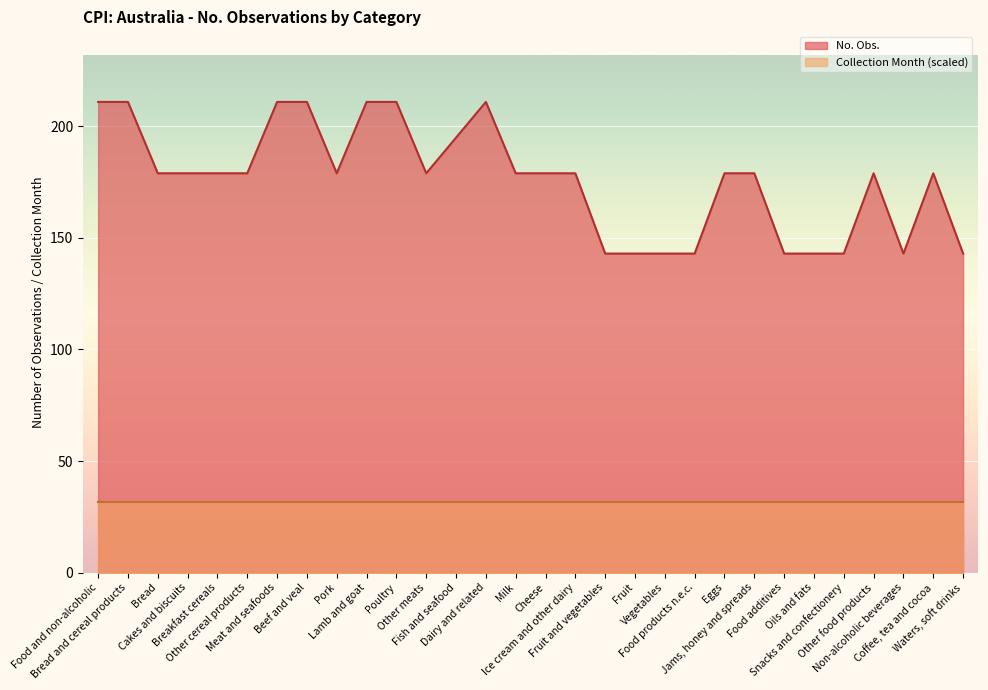

True or false: the data shows 229 at Food products n.e.c..

False